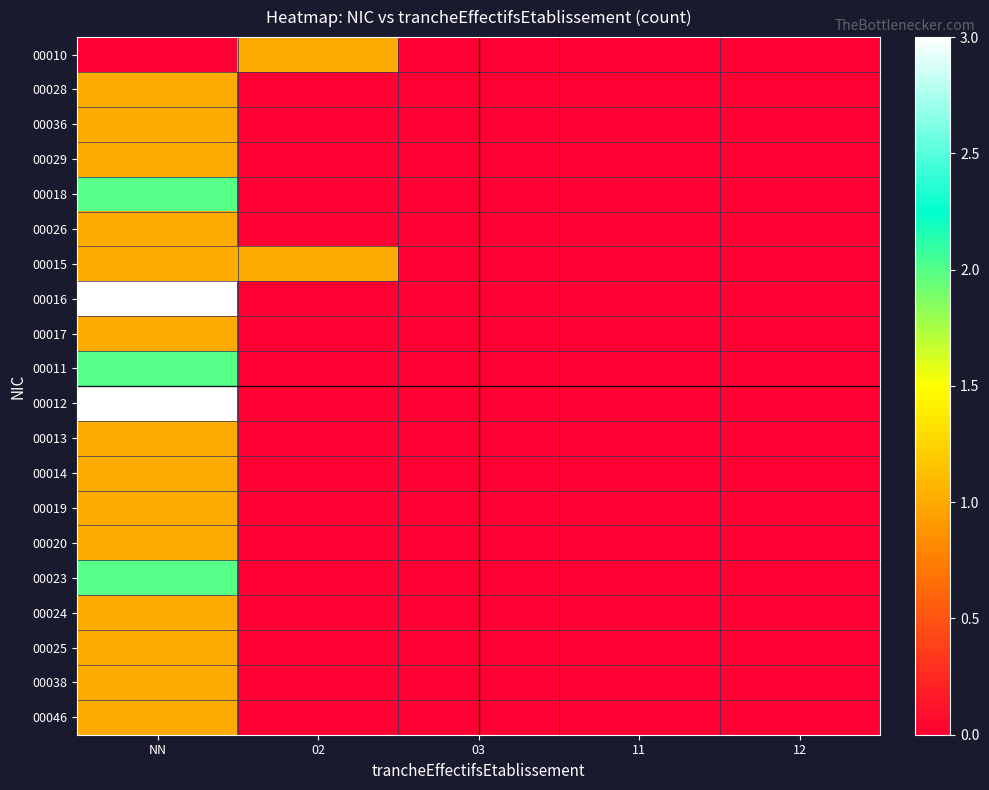

Reading left to right, what are all the values shown in this chart?

00010: NN=0	02=1	03=0	11=0	12=0
00028: NN=1	02=0	03=0	11=0	12=0
00036: NN=1	02=0	03=0	11=0	12=0
00029: NN=1	02=0	03=0	11=0	12=0
00018: NN=2	02=0	03=0	11=0	12=0
00026: NN=1	02=0	03=0	11=0	12=0
00015: NN=1	02=1	03=0	11=0	12=0
00016: NN=3	02=0	03=0	11=0	12=0
00017: NN=1	02=0	03=0	11=0	12=0
00011: NN=2	02=0	03=0	11=0	12=0
00012: NN=3	02=0	03=0	11=0	12=0
00013: NN=1	02=0	03=0	11=0	12=0
00014: NN=1	02=0	03=0	11=0	12=0
00019: NN=1	02=0	03=0	11=0	12=0
00020: NN=1	02=0	03=0	11=0	12=0
00023: NN=2	02=0	03=0	11=0	12=0
00024: NN=1	02=0	03=0	11=0	12=0
00025: NN=1	02=0	03=0	11=0	12=0
00038: NN=1	02=0	03=0	11=0	12=0
00046: NN=1	02=0	03=0	11=0	12=0